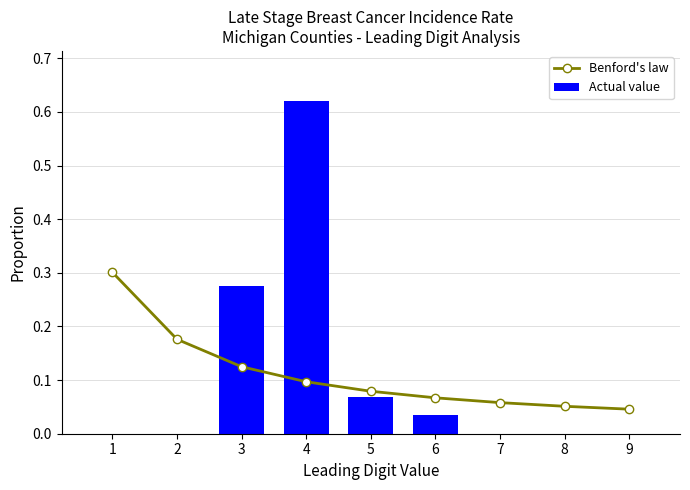

The value of Actual value at 9 is 0.2. True or false?

False